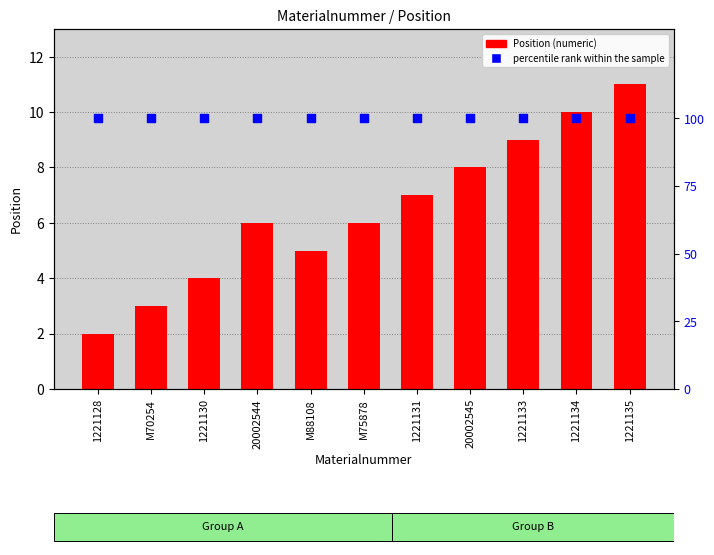

Is the value of percentile rank within the sample at 1221134 greater than the value of Position at 1221131?

Yes